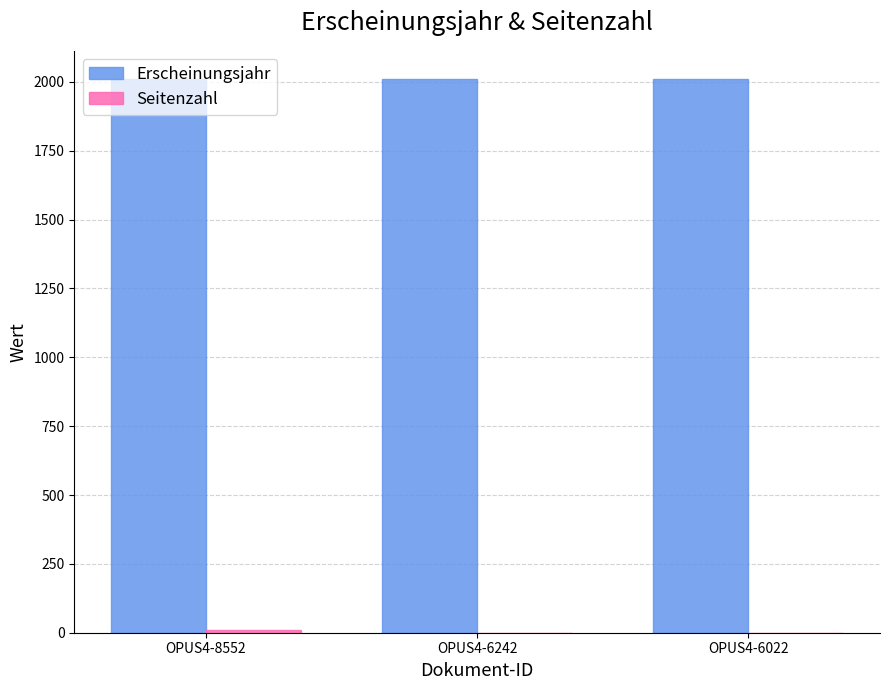

Is it true that Erscheinungsjahr equals 2012 at OPUS4-6242?

True